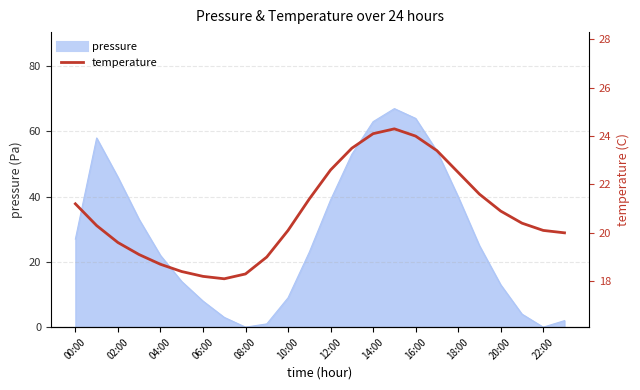

How many lines are shown in the chart?

1